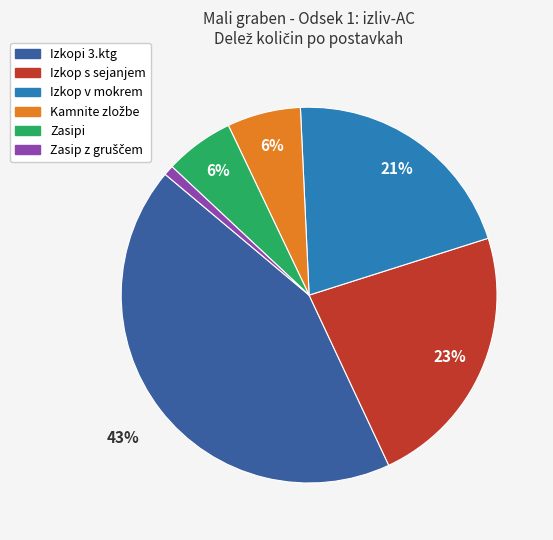

To the nearest percent, what percentage of the pie is Zasipi?

6%